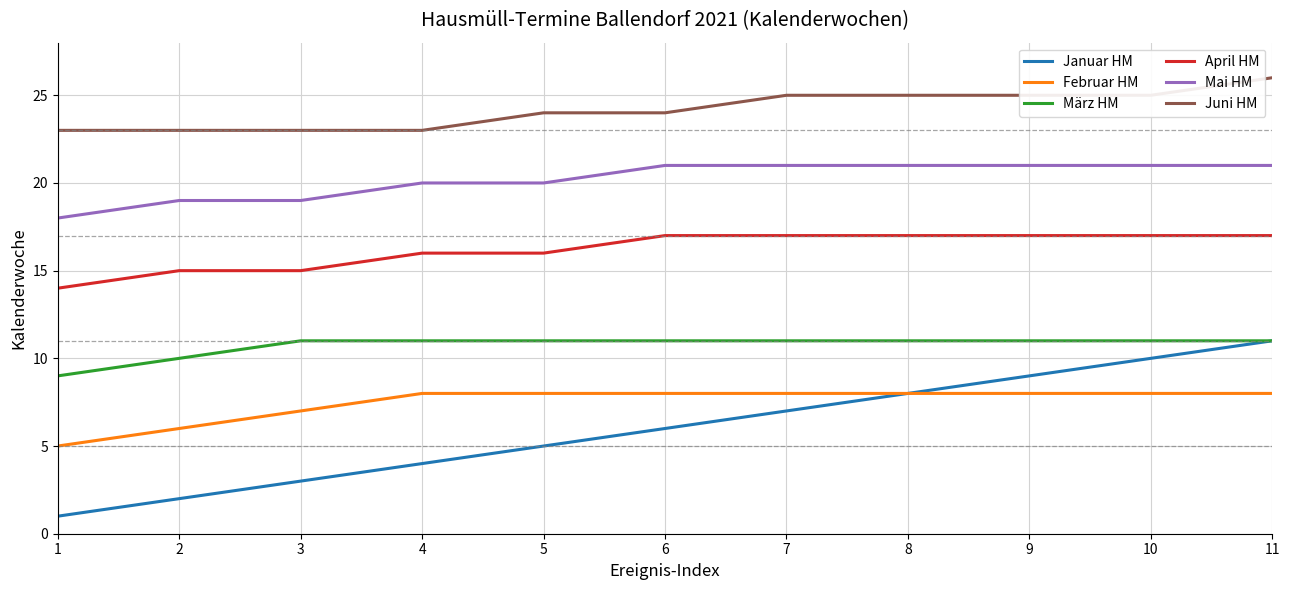

What is the average value of the März HM series?

11